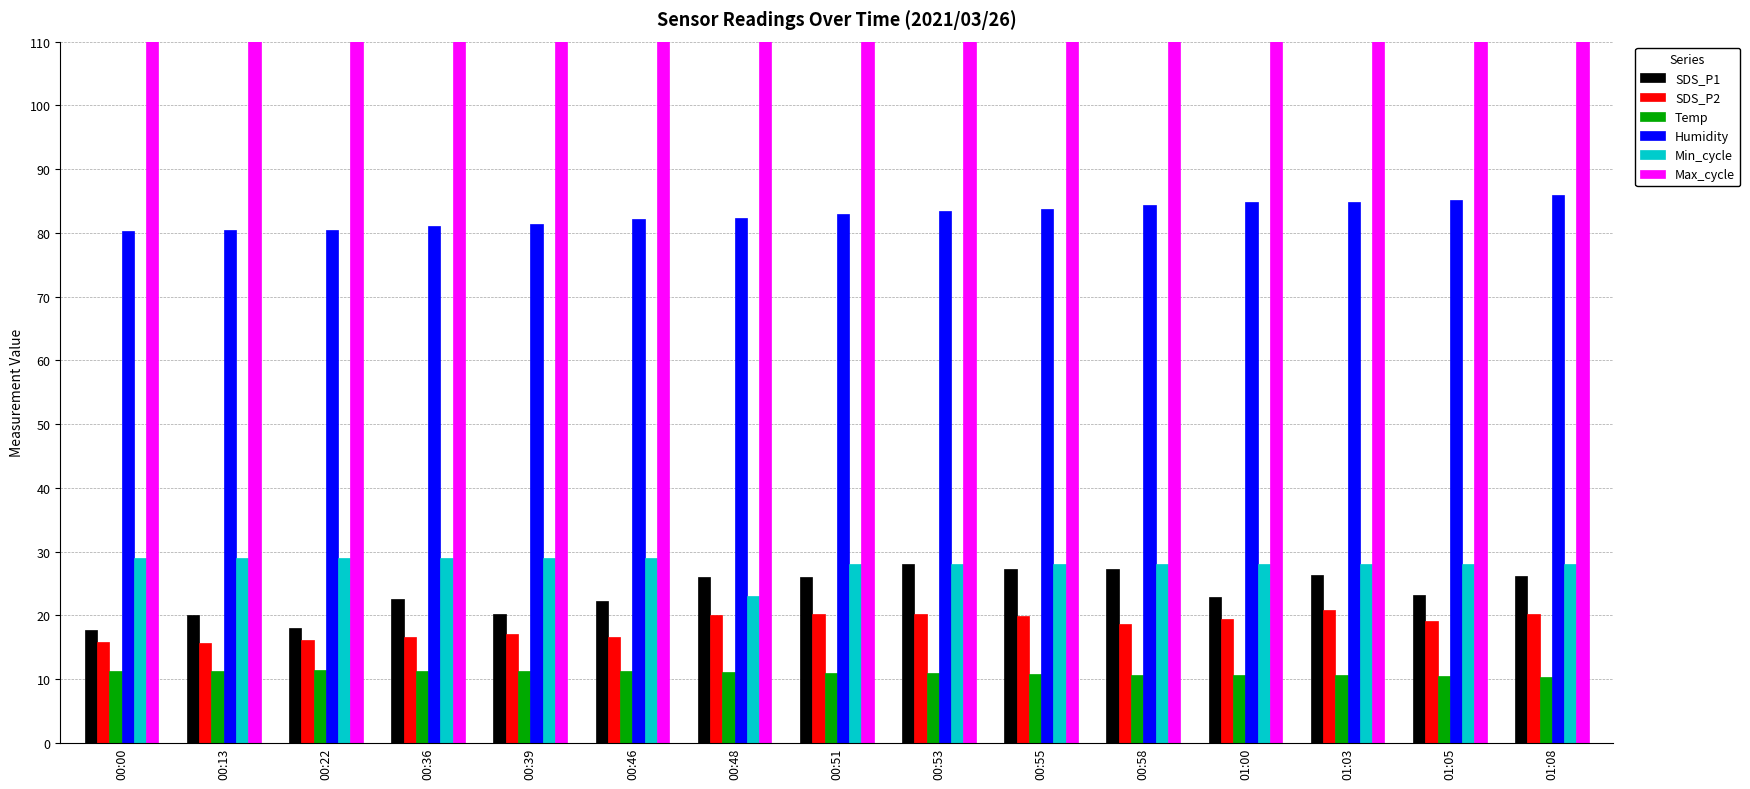

Which series has the largest total across all categories?

Max_cycle